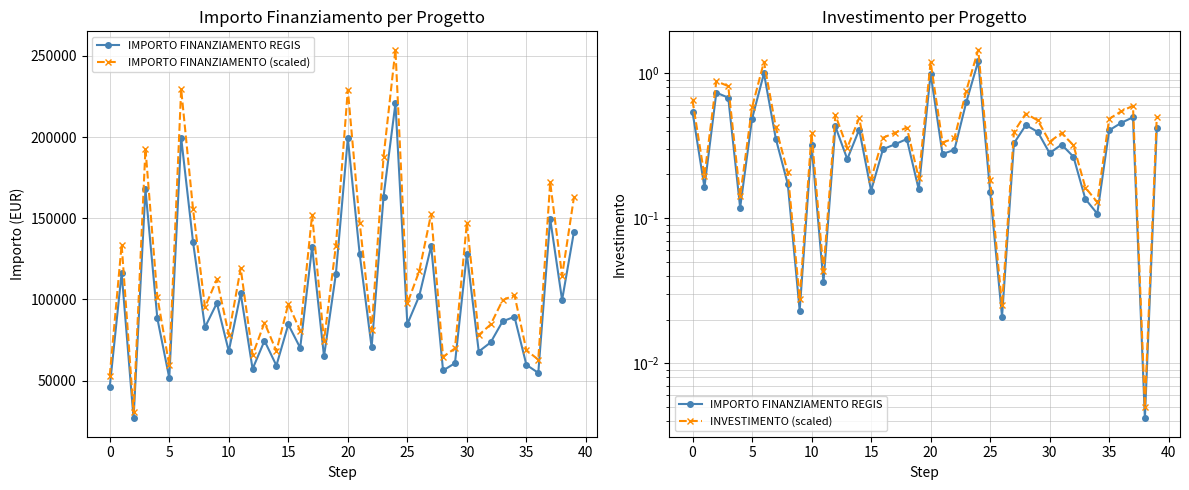

What is the maximum value shown in the chart?

253762.5